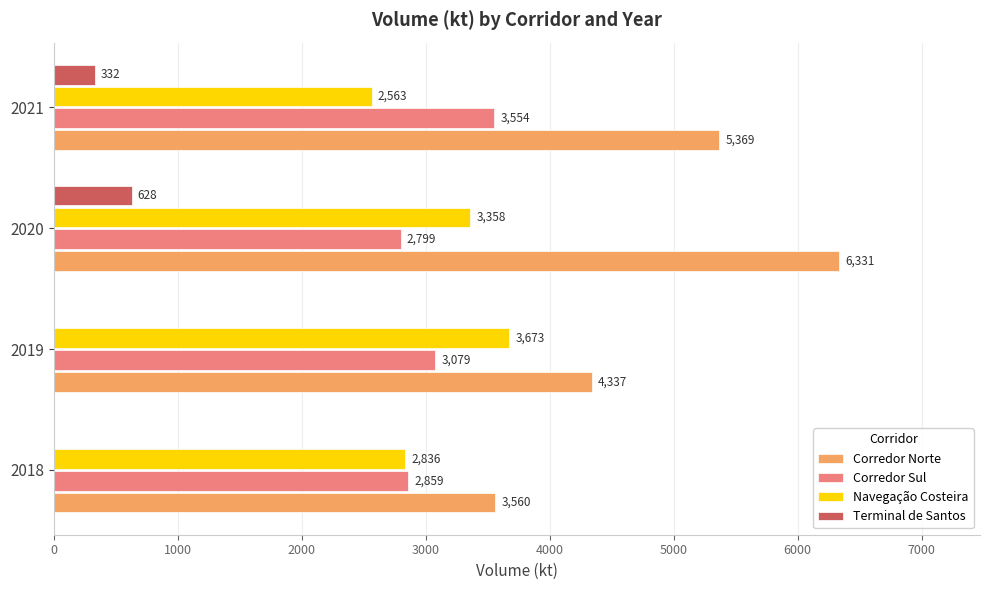

Which series changed the most between 2020 and 2021?

Corredor Norte